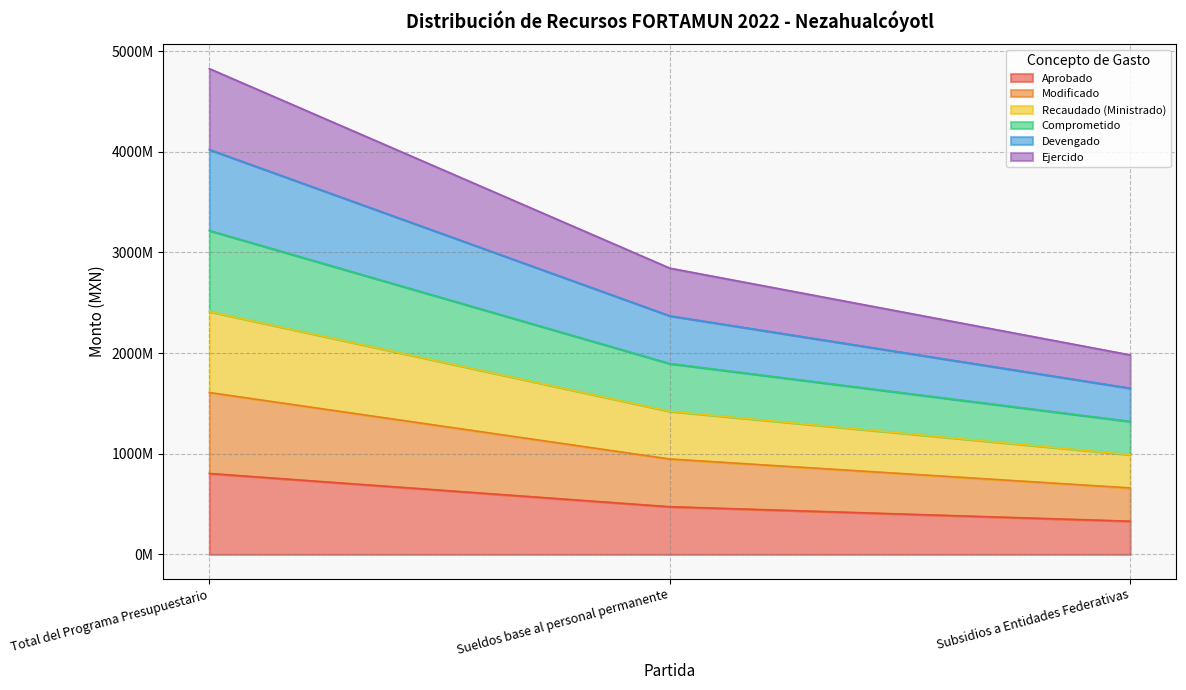

At which category is the sum across all series the highest?

Total del Programa Presupuestario